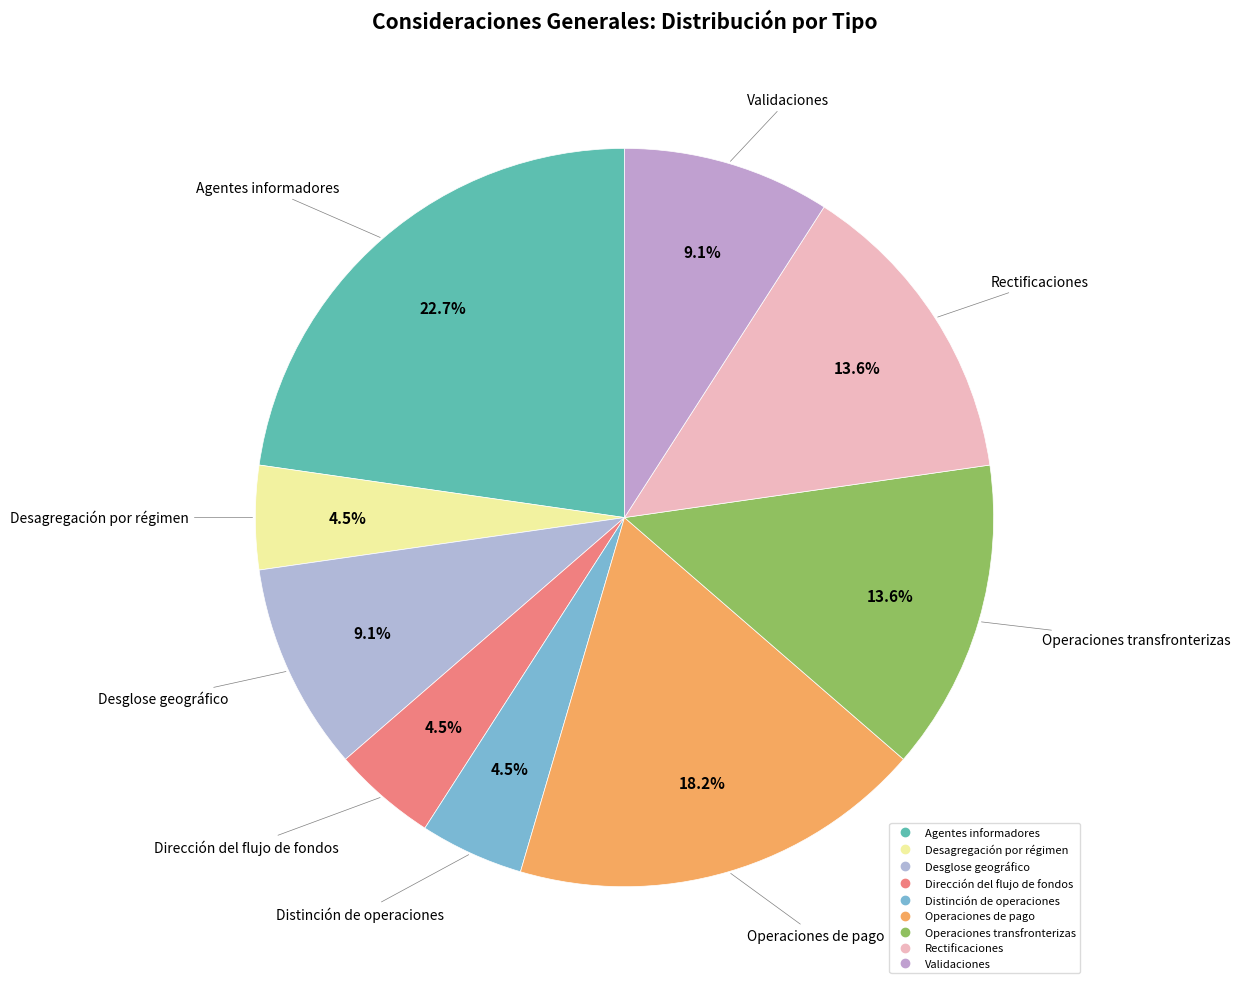

What percentage do Desglose geográfico and Dirección del flujo de fondos together represent?

13.6%